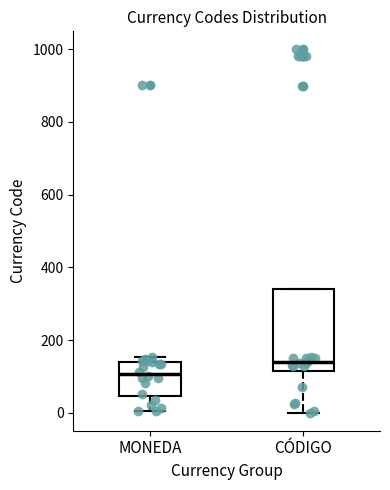

Reading left to right, transcribe this box plot: for each box, give where its median line is, the range the box spans, and where its two whiskers end, as read against the y-axis. The values are not printed on the chart, so give them approximately, as read against the axis.

MONEDA: median 100, box 40 to 140, whiskers 0 to 160
CÓDIGO: median 140, box 120 to 340, whiskers 0 to 340